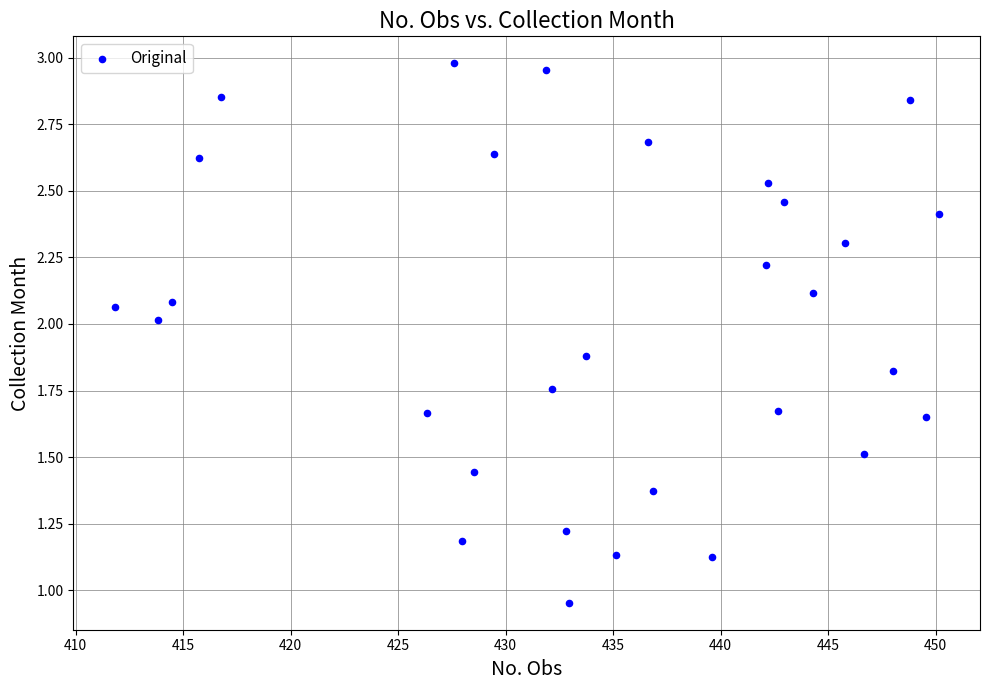

What is the range of Y values (max minus min)?

2.0